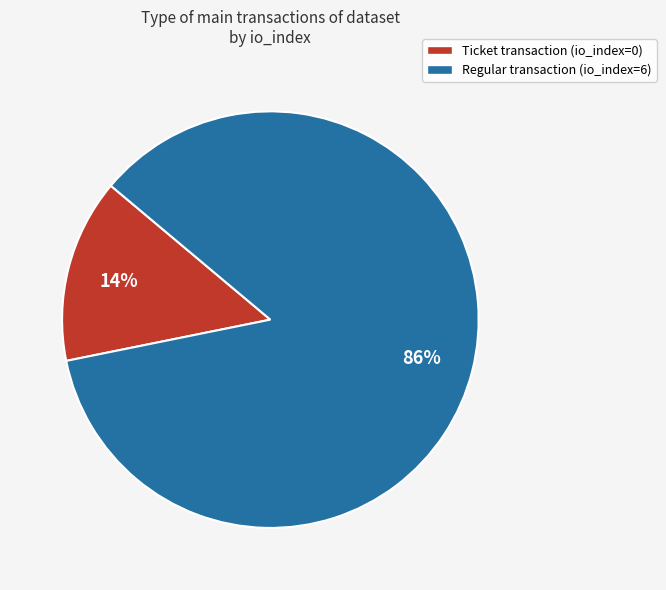

Between Regular transaction (io_index=6) and Ticket transaction (io_index=0), which is larger?

Regular transaction (io_index=6)